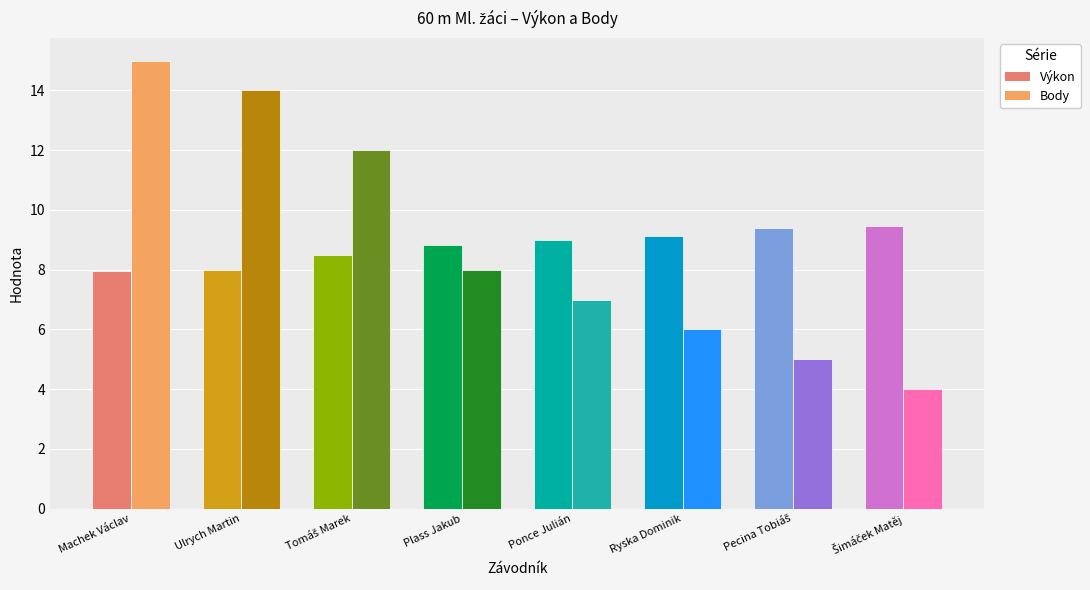

Count the number of data series in this chart.

2